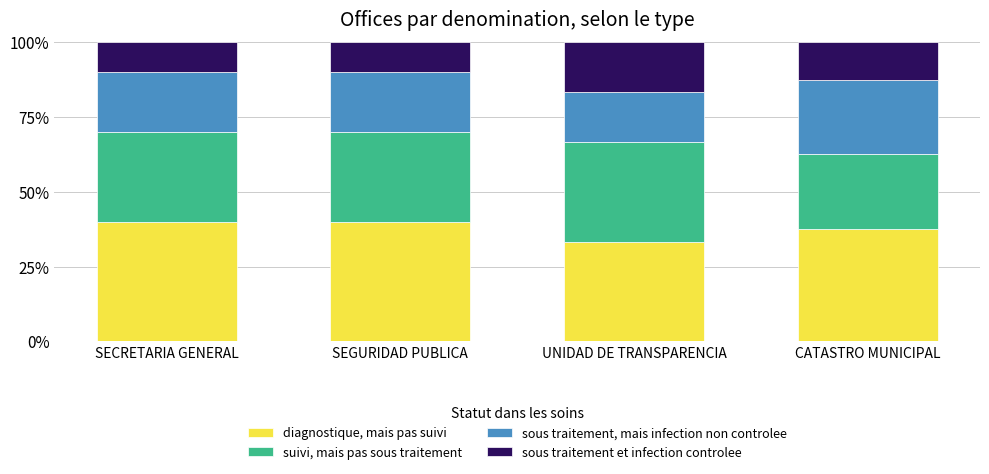

What is the approximate value of diagnostique, mais pas suivi at CATASTRO MUNICIPAL?

37.5